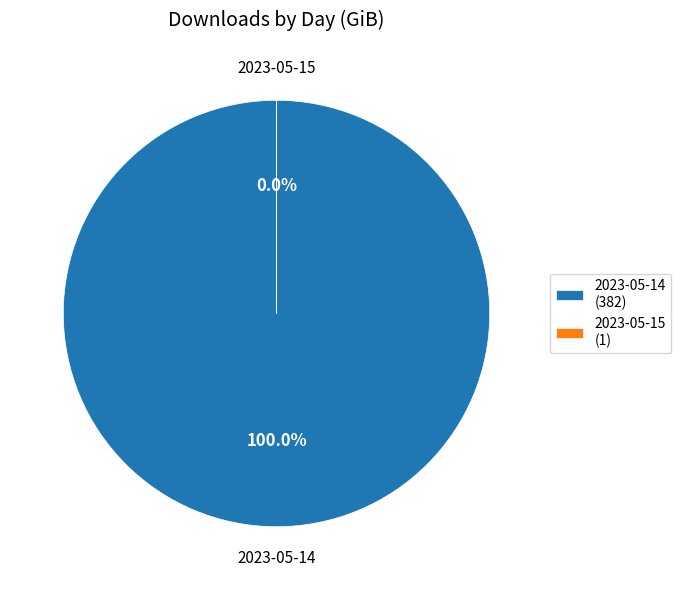

True or false: 2023-05-15 accounts for 0% of the total.

True